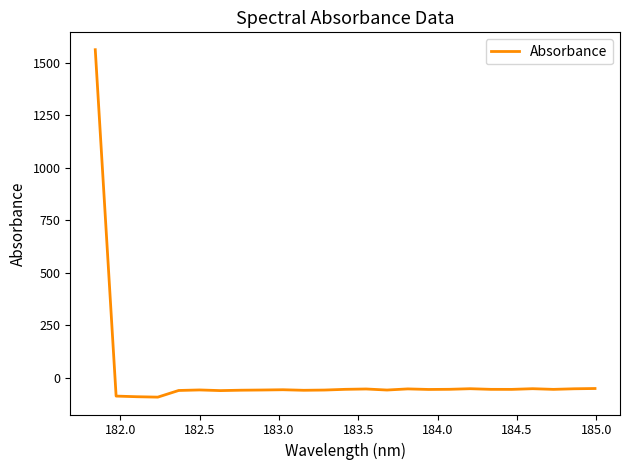

What is the smallest value displayed?

-93.3